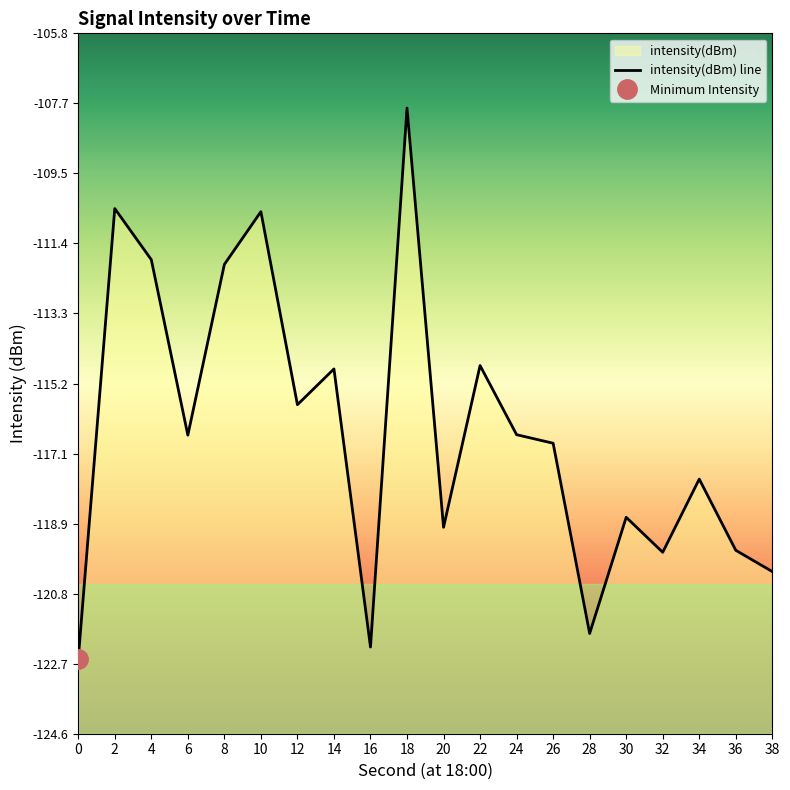

Where is the data nearest to the value -115?

14